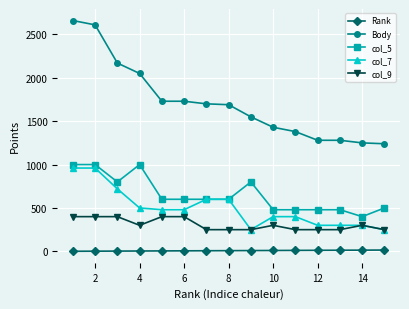

Which series has the largest range (max minus min)?

Body